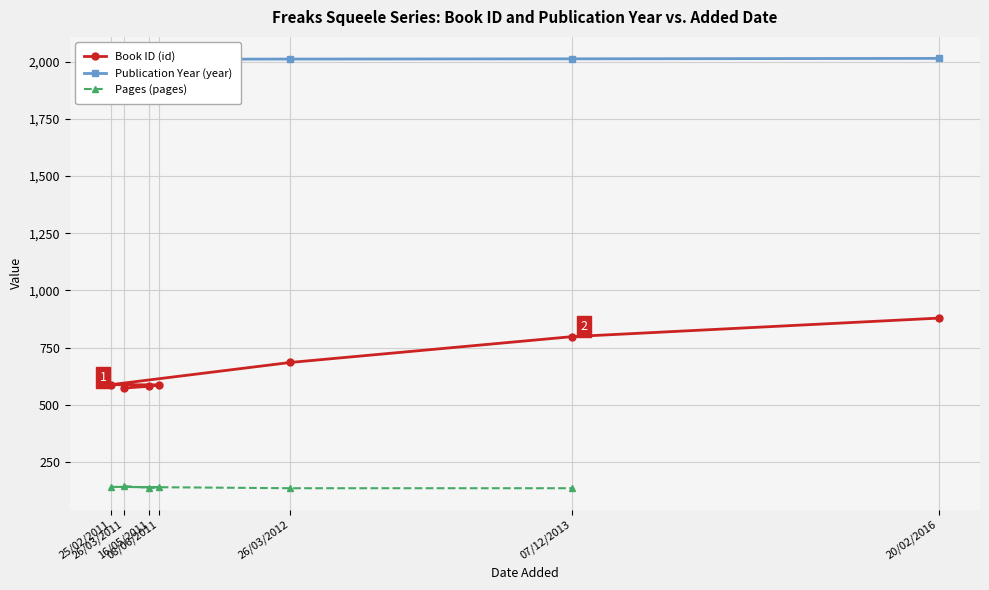

At which category is the sum across all series the highest?

07/12/2013